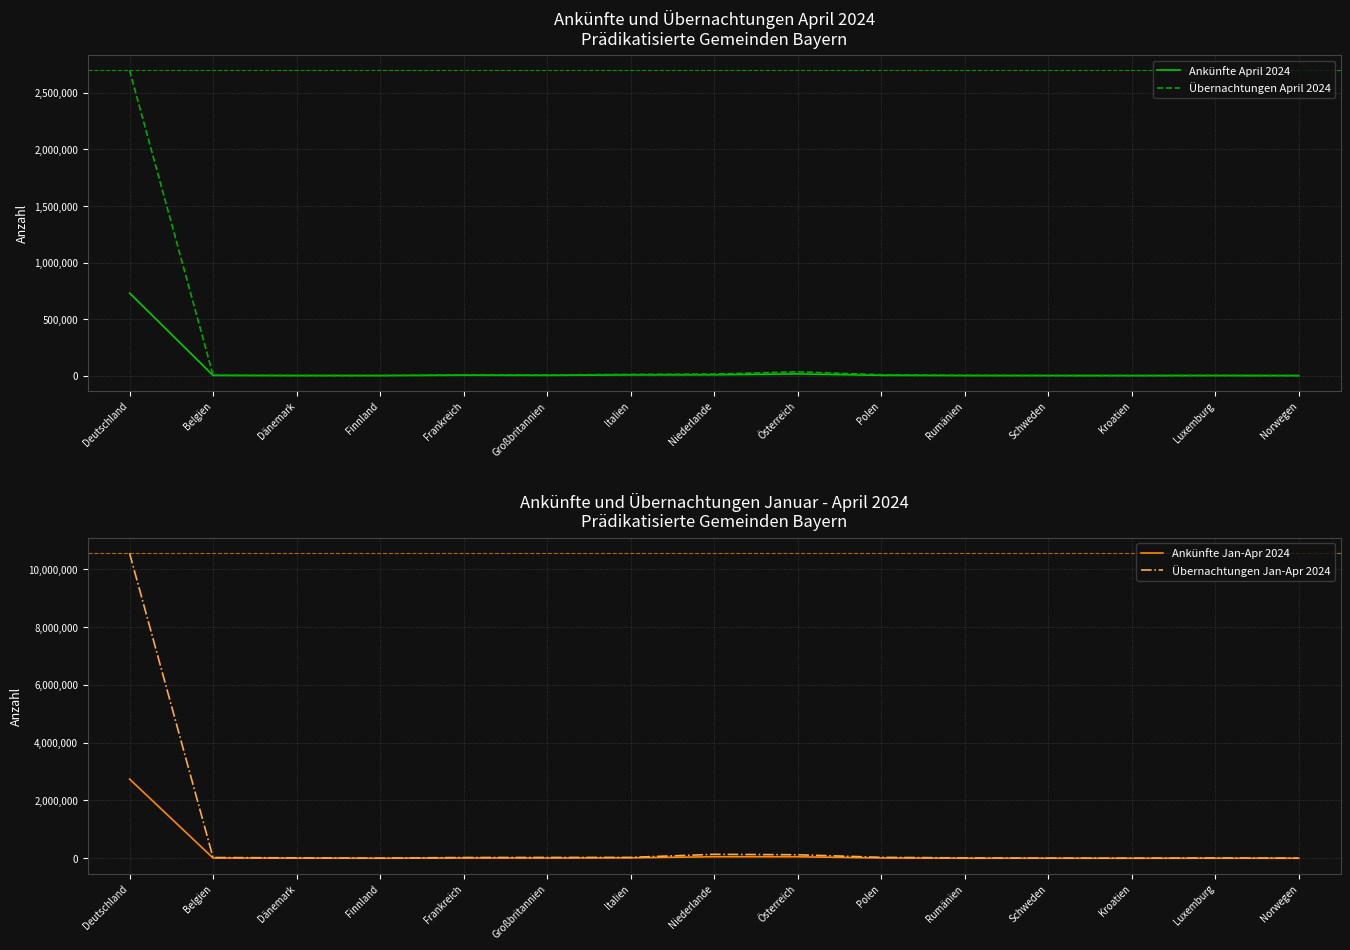

True or false: Übernachtungen April 2024 and Übernachtungen Jan-Apr 2024 intersect in this chart.

False